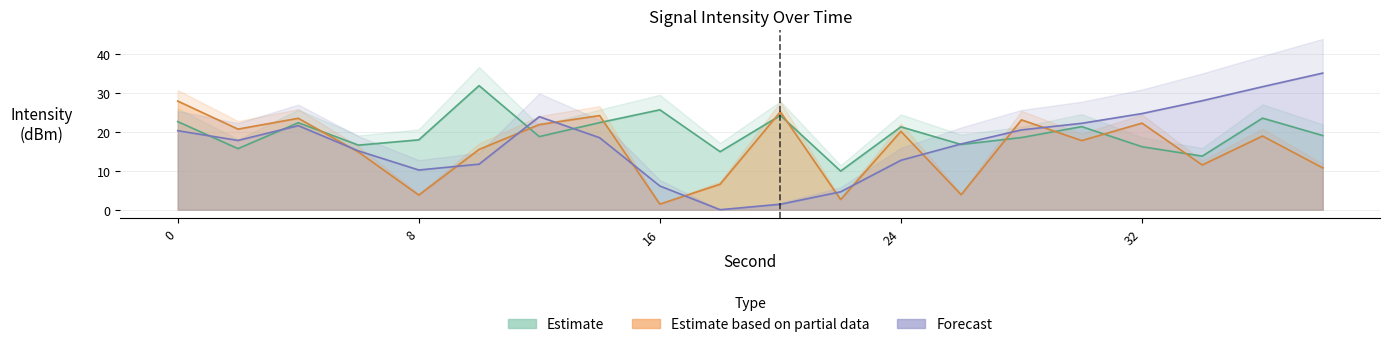

Is it true that Estimate equals 56.9 at 10?

False